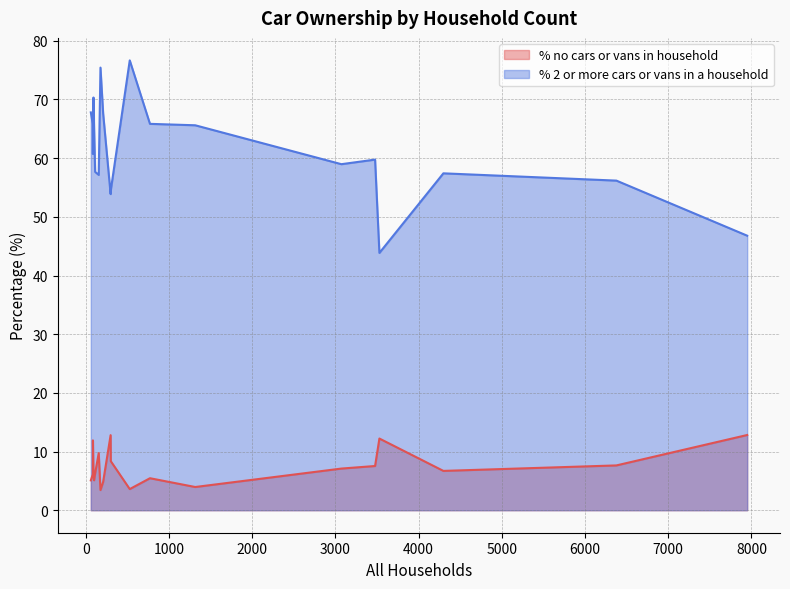

At which category does the chart reach its peak across all series?

527